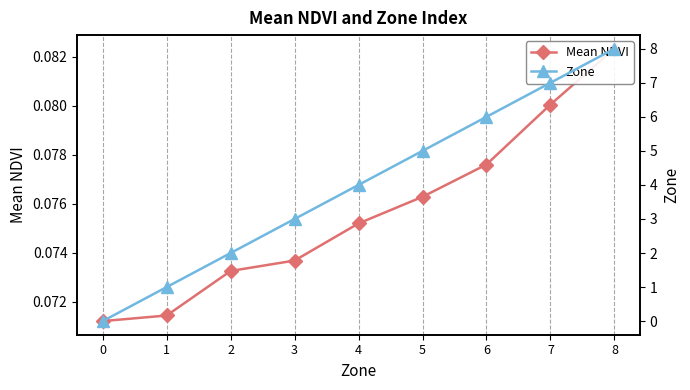

What is the sum of all Zone values?

36.0